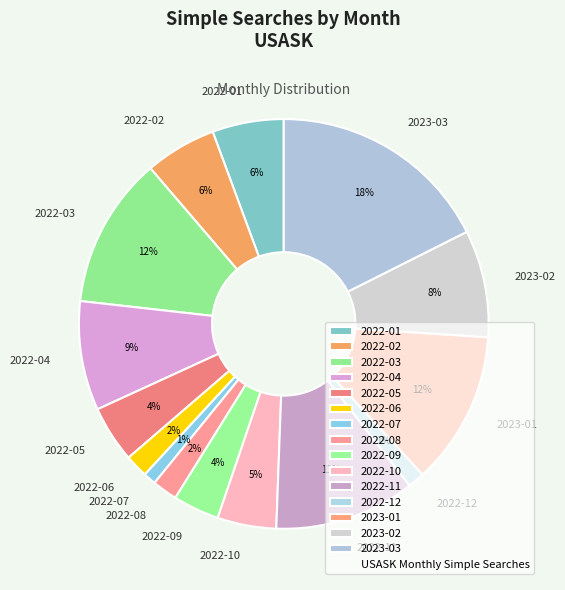

Does 2022-08 account for over 50% of the chart?

No